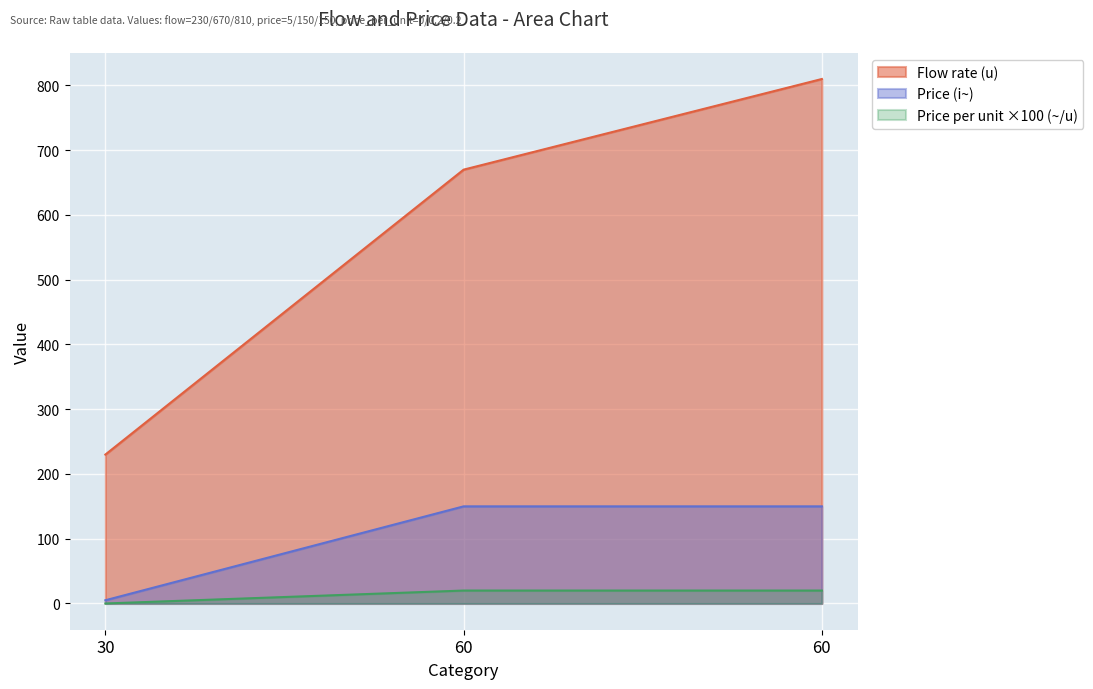

What is the total value across all series at 30?

235